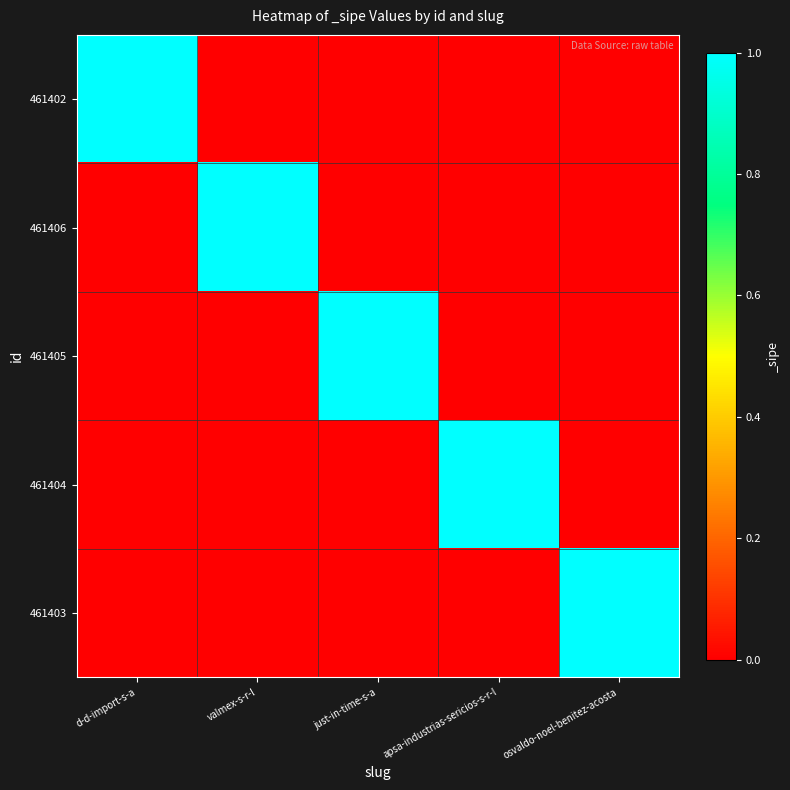

Reading right to left, what are all the values shown in this chart?

461402: osvaldo-noel-benitez-acosta=0	apsa-industrias-sericios-s-r-l=0	just-in-time-s-a=0	valmex-s-r-l=0	d-d-import-s-a=1
461406: osvaldo-noel-benitez-acosta=0	apsa-industrias-sericios-s-r-l=0	just-in-time-s-a=0	valmex-s-r-l=1	d-d-import-s-a=0
461405: osvaldo-noel-benitez-acosta=0	apsa-industrias-sericios-s-r-l=0	just-in-time-s-a=1	valmex-s-r-l=0	d-d-import-s-a=0
461404: osvaldo-noel-benitez-acosta=0	apsa-industrias-sericios-s-r-l=1	just-in-time-s-a=0	valmex-s-r-l=0	d-d-import-s-a=0
461403: osvaldo-noel-benitez-acosta=1	apsa-industrias-sericios-s-r-l=0	just-in-time-s-a=0	valmex-s-r-l=0	d-d-import-s-a=0